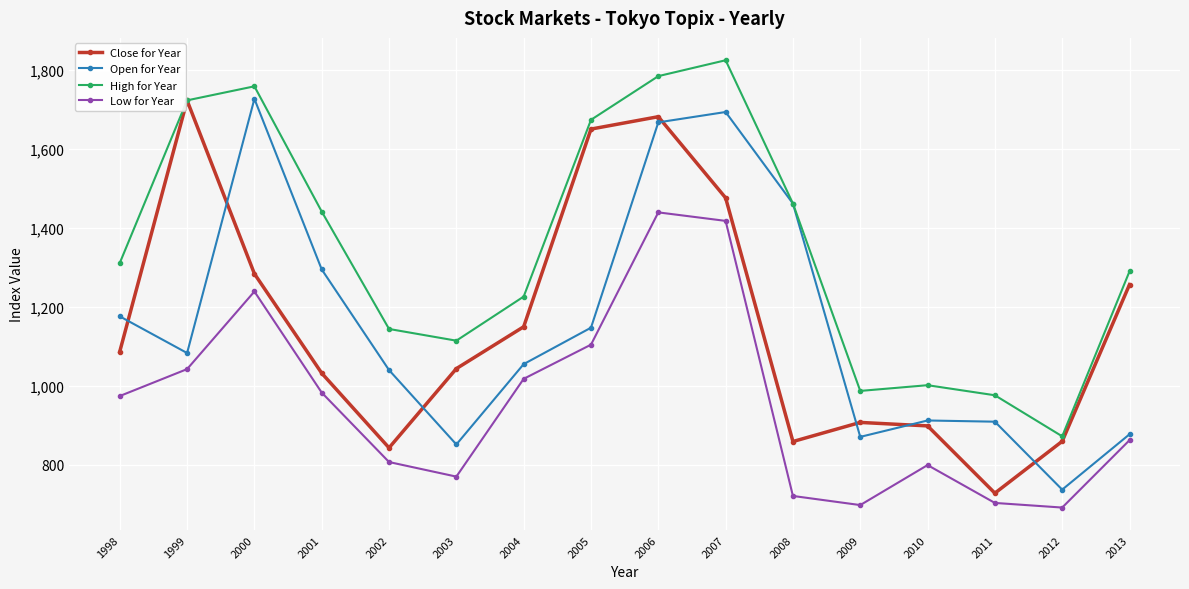

What is the total value across all series at 2002?

3834.7